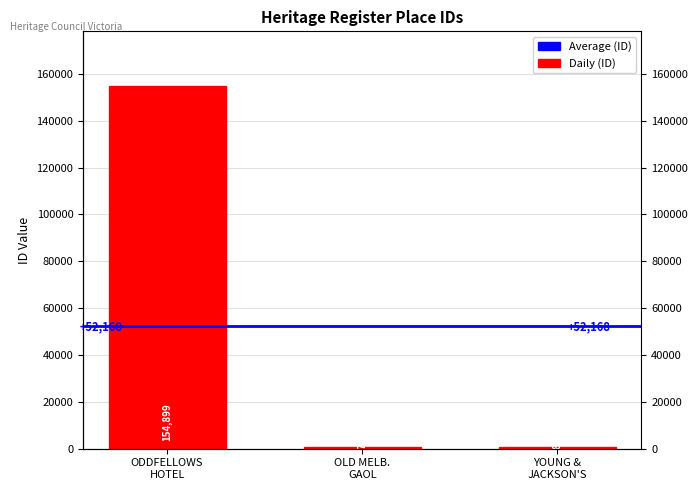

The value at ODDFELLOWS HOTEL is 154899. True or false?

True